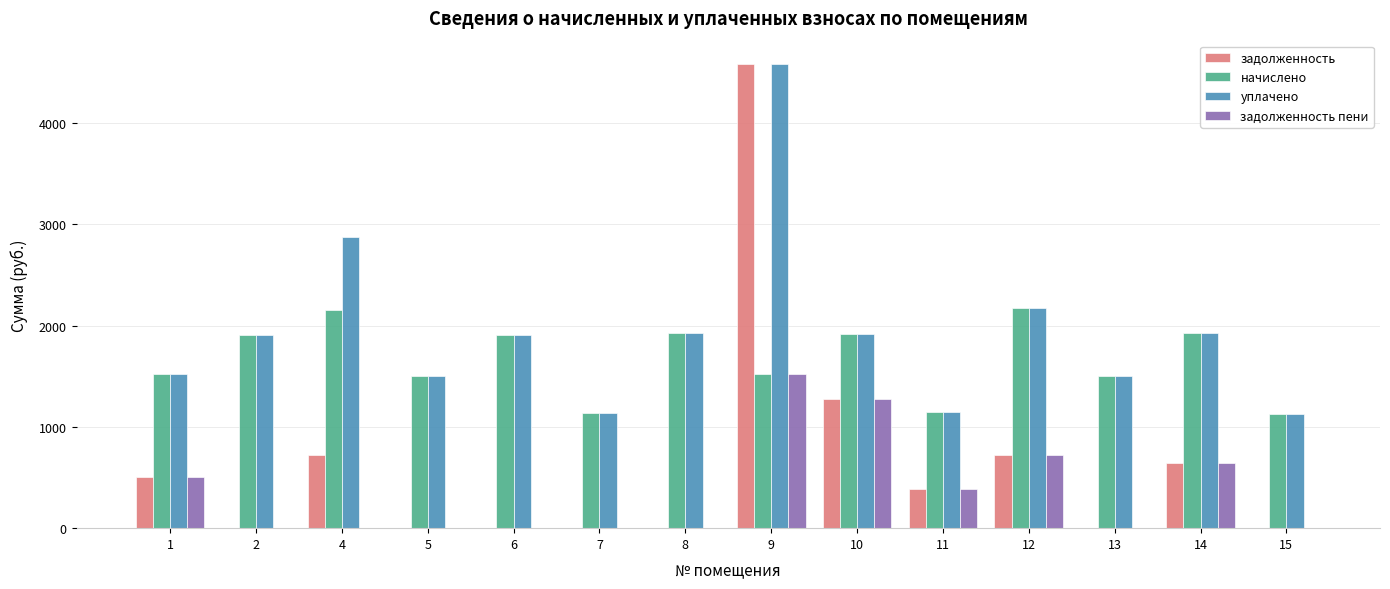

What is the average value of the задолженность series?

631.6